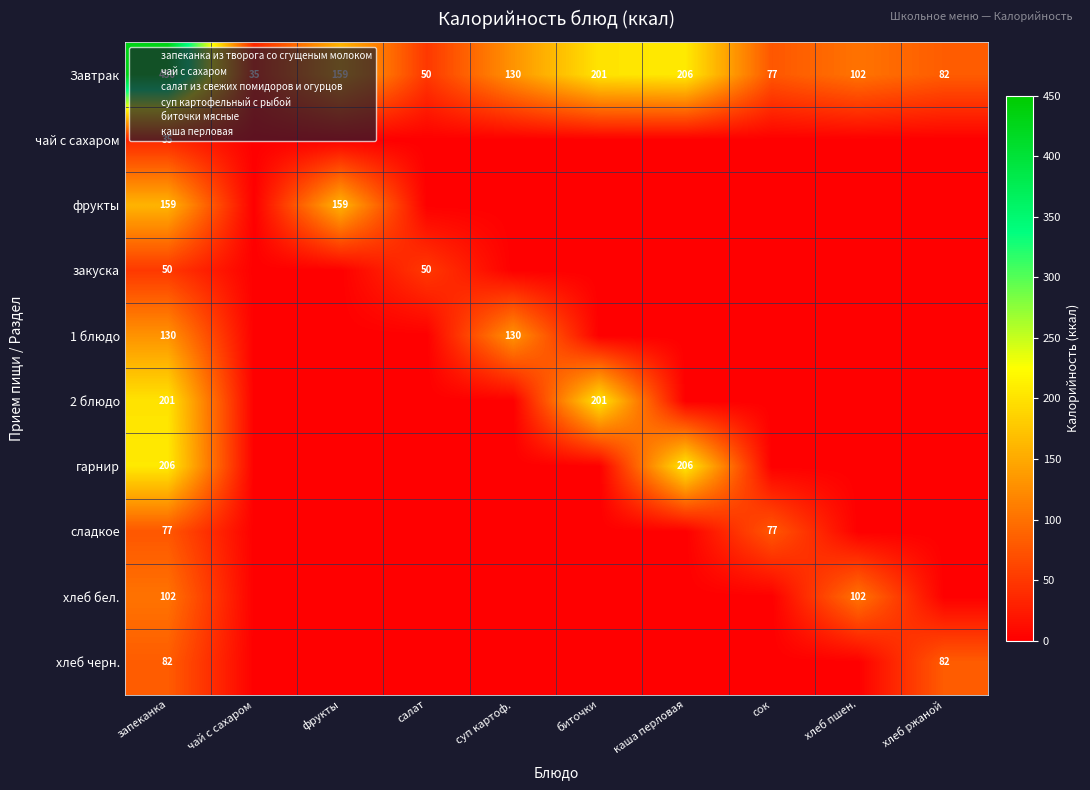

Rank the categories by 2 блюдо value from lowest to highest.

чай с сахаром, фрукты, салат, суп картоф., каша перловая, сок, хлеб пшен., хлеб ржаной, запеканка, биточки